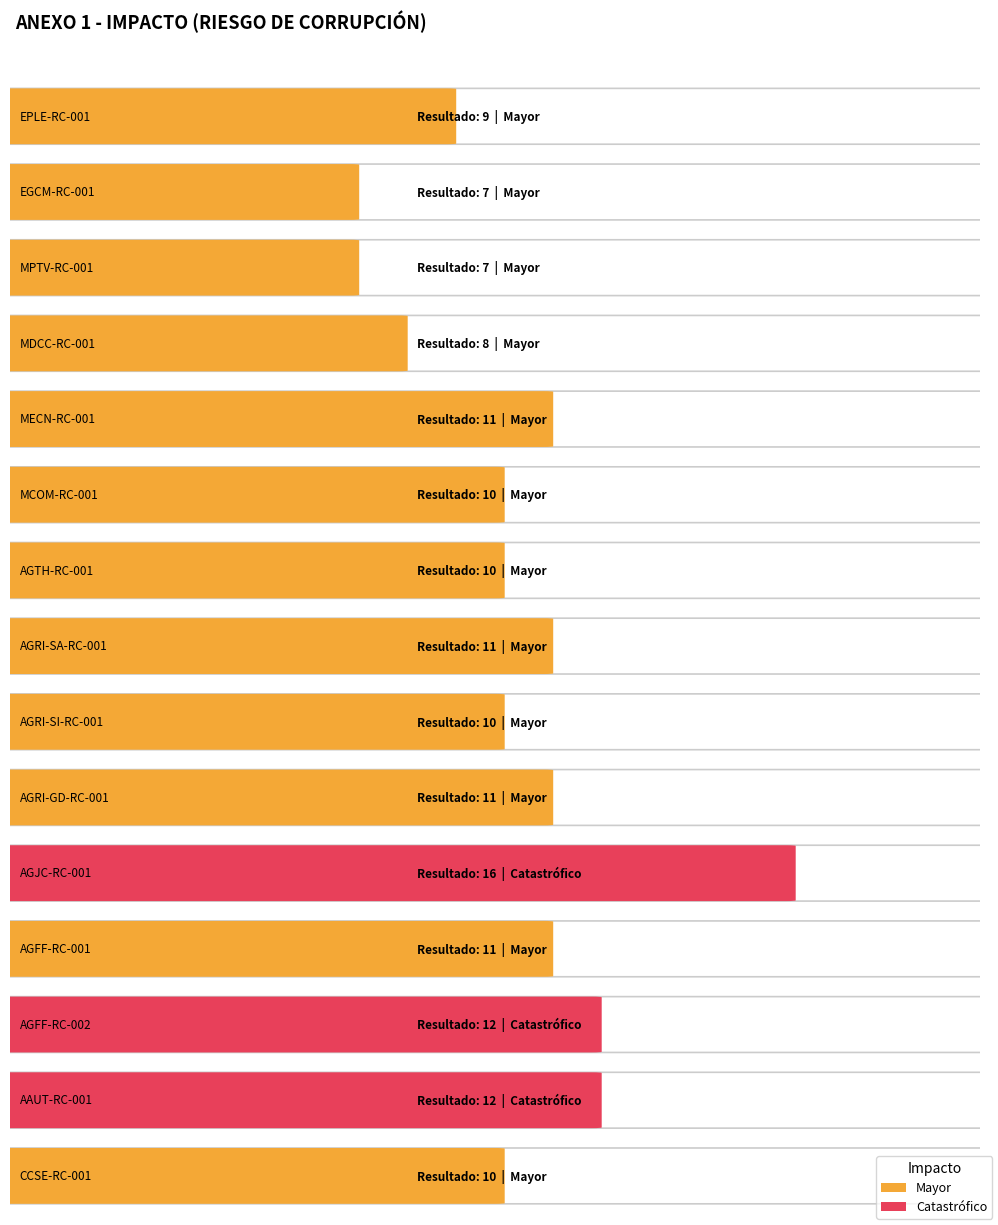

Rank the categories by value from lowest to highest.

EGCM-RC-001, MPTV-RC-001, MDCC-RC-001, EPLE-RC-001, MCOM-RC-001, AGTH-RC-001, AGRI-SI-RC-001, CCSE-RC-001, MECN-RC-001, AGRI-SA-RC-001, AGRI-GD-RC-001, AGFF-RC-001, AGFF-RC-002, AAUT-RC-001, AGJC-RC-001